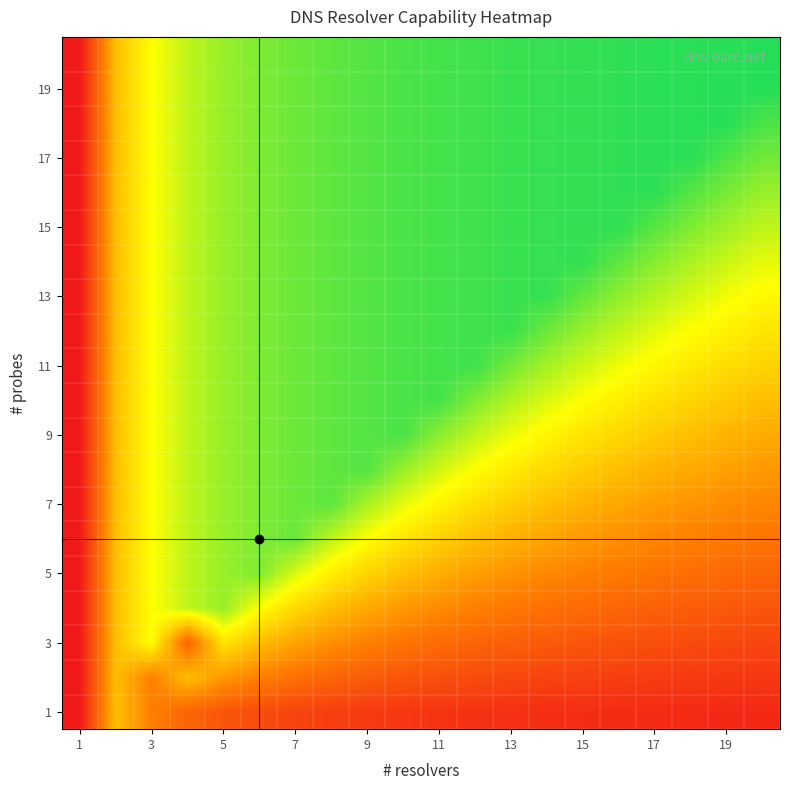

How many series are shown in this chart?

20